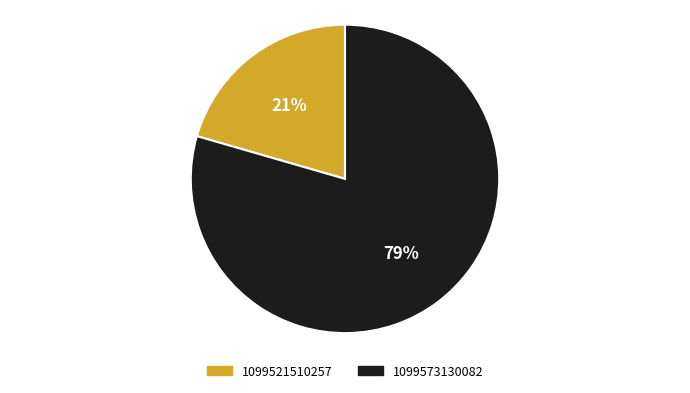

Between 1099521510257 and 1099573130082, which is larger?

1099573130082